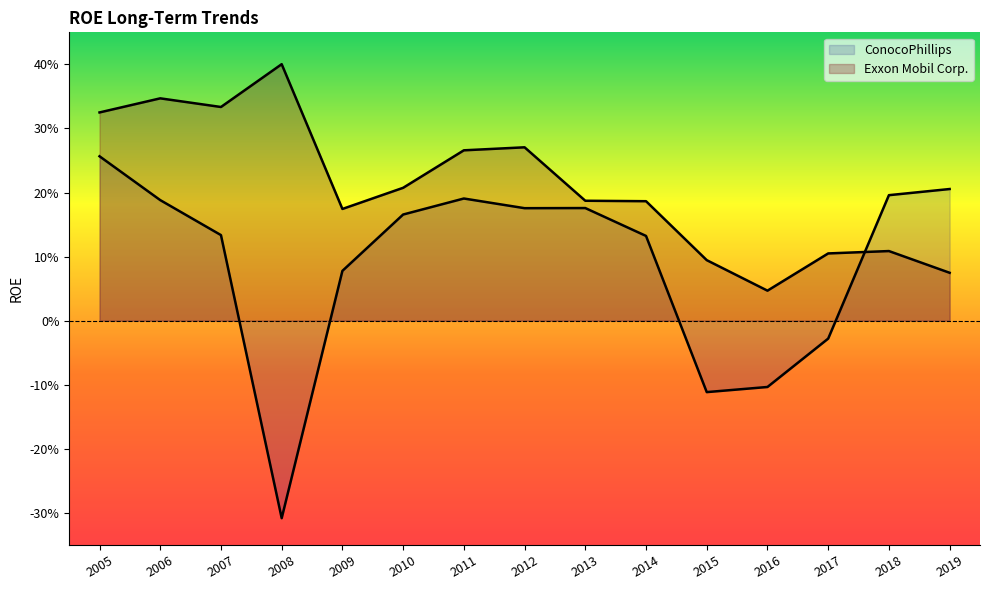

How many interior local peaks does the Exxon Mobil Corp. series have?

4